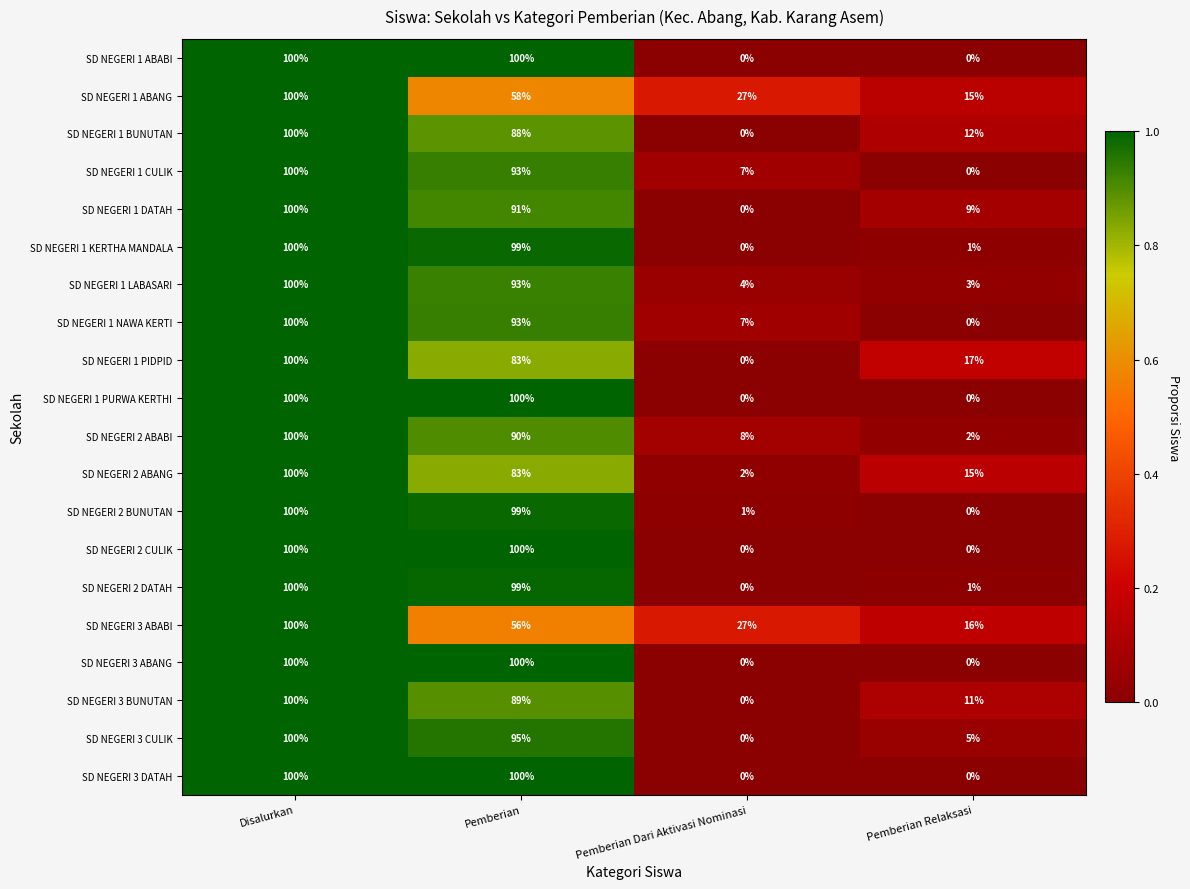

What is the maximum value for SD NEGERI 1 CULIK?

100